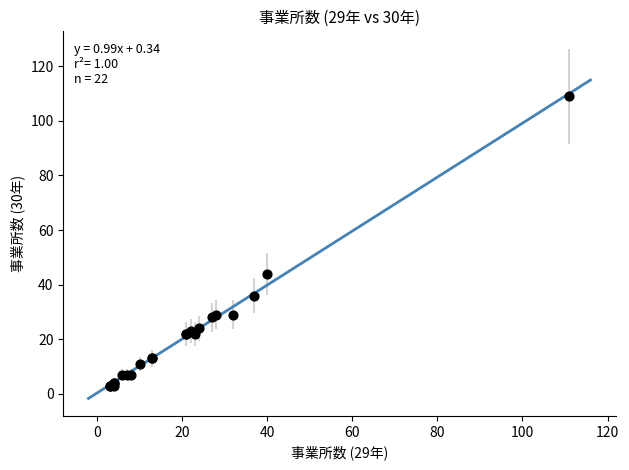

What Y value in the scatter plot is closest to 56?

44